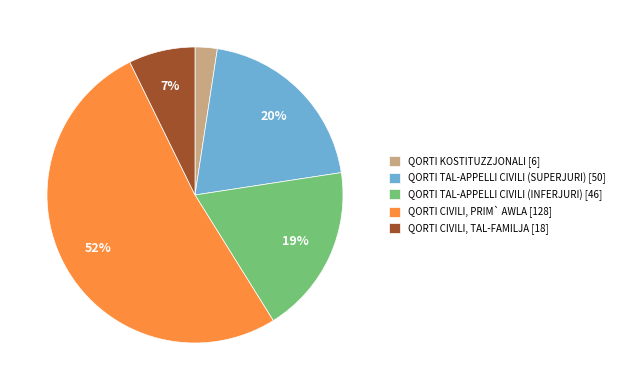

Which has a higher value, QORTI CIVILI, TAL-FAMILJA or QORTI KOSTITUZZJONALI?

QORTI CIVILI, TAL-FAMILJA